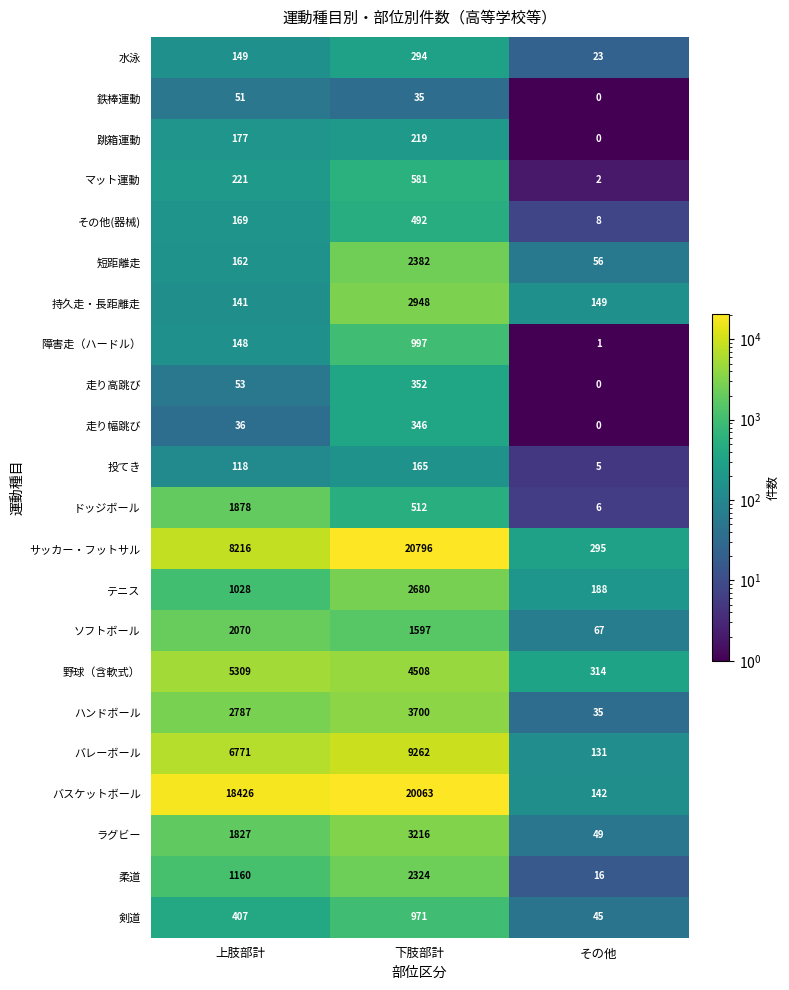

Is it true that その他(器械) equals 36 at 上肢部計?

False